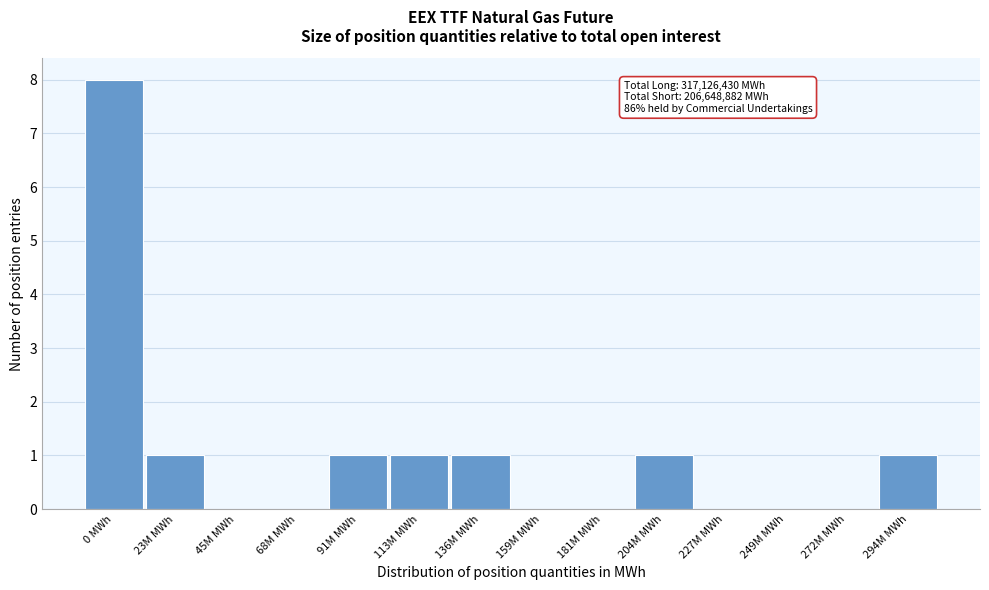

Reading right to left, extract all data points from this chart.

294M MWh=1	272M MWh=0	249M MWh=0	227M MWh=0	204M MWh=1	181M MWh=0	159M MWh=0	136M MWh=1	113M MWh=1	91M MWh=1	68M MWh=0	45M MWh=0	23M MWh=1	0 MWh=8